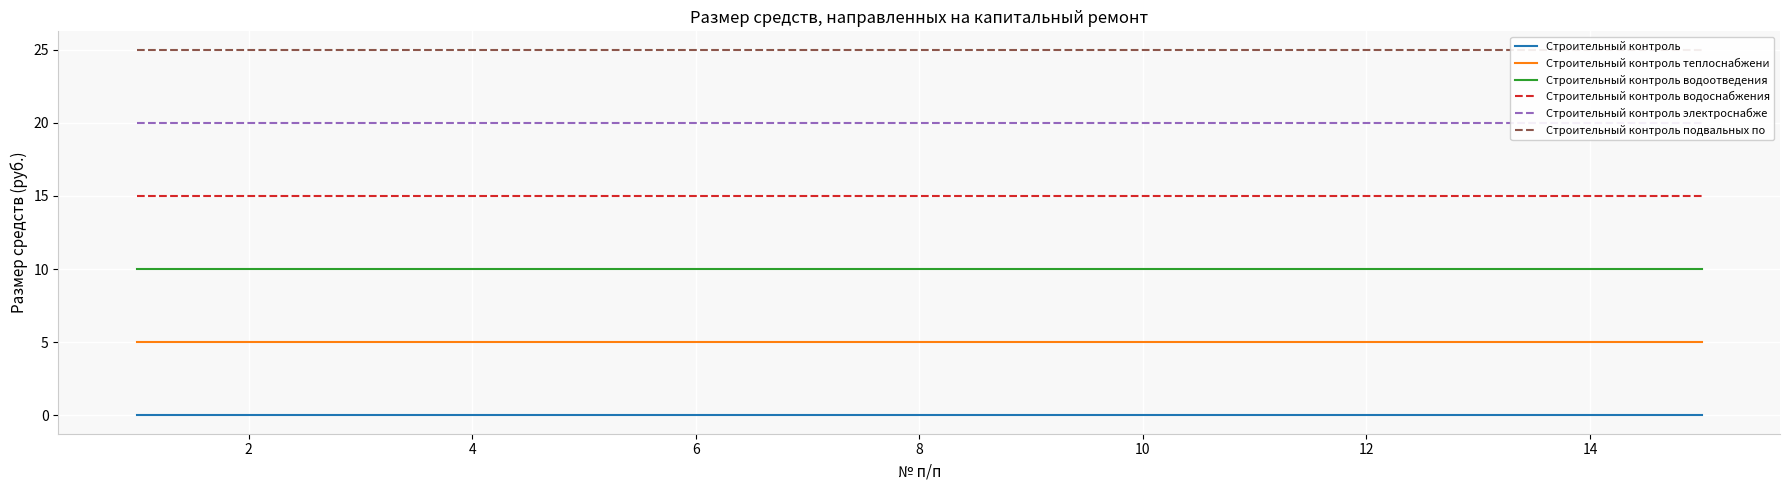

True or false: Строительный контроль электроснабже and Строительный контроль водоснабжения intersect in this chart.

False